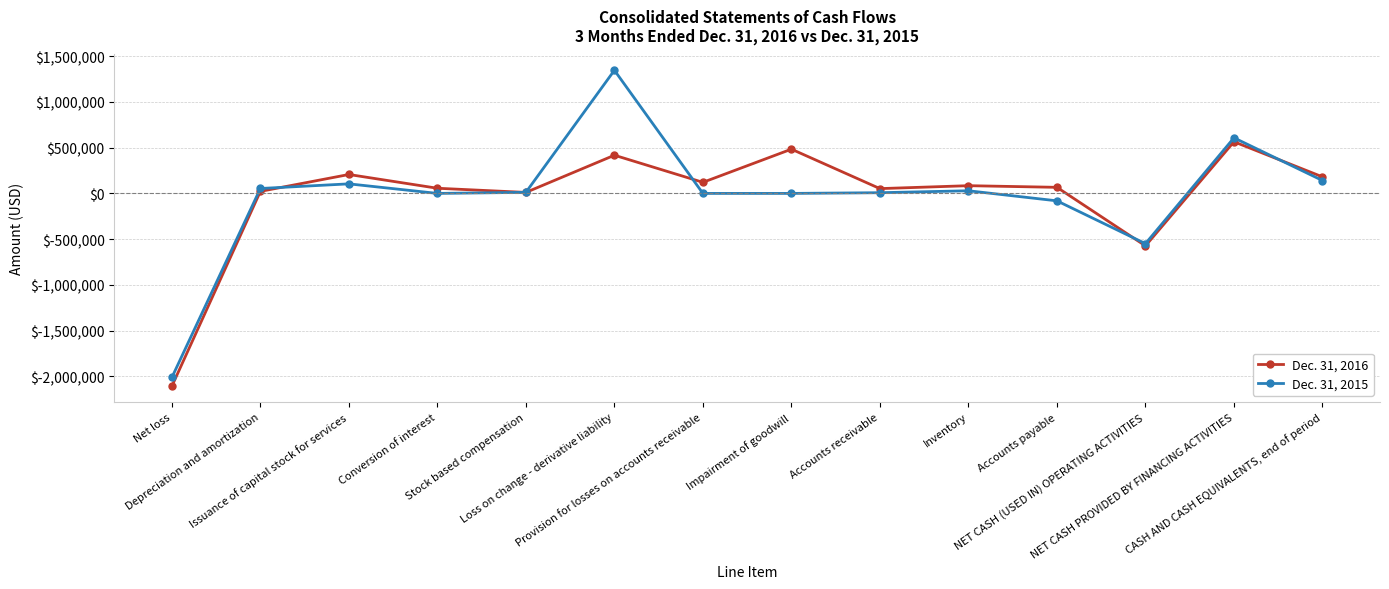

The Dec. 31, 2016 series shows 846901 at NET CASH PROVIDED BY FINANCING ACTIVITIES. True or false?

False